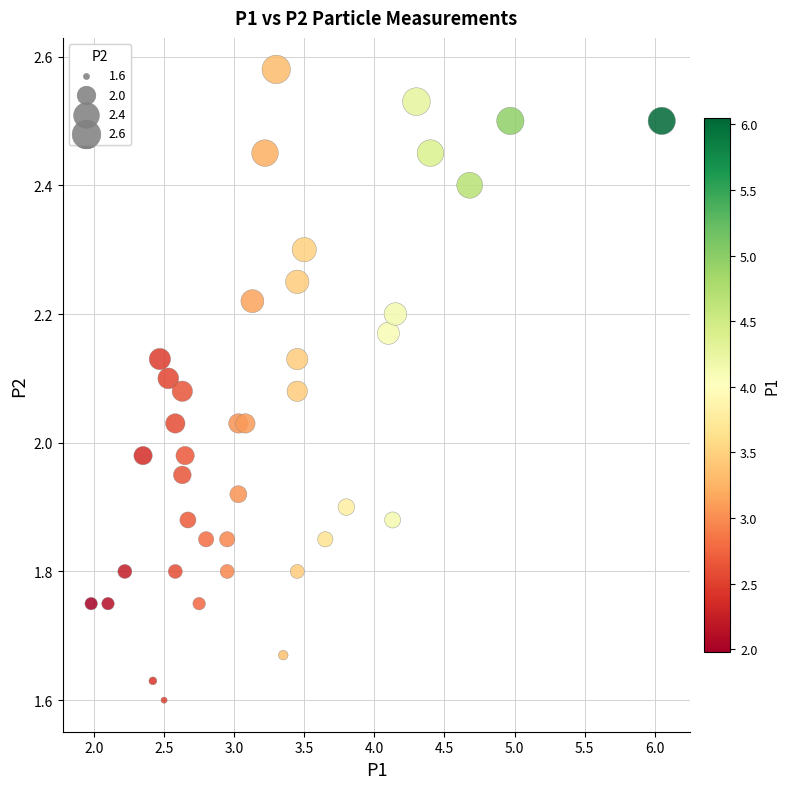

What is the range of X values (max minus min)?

4.1